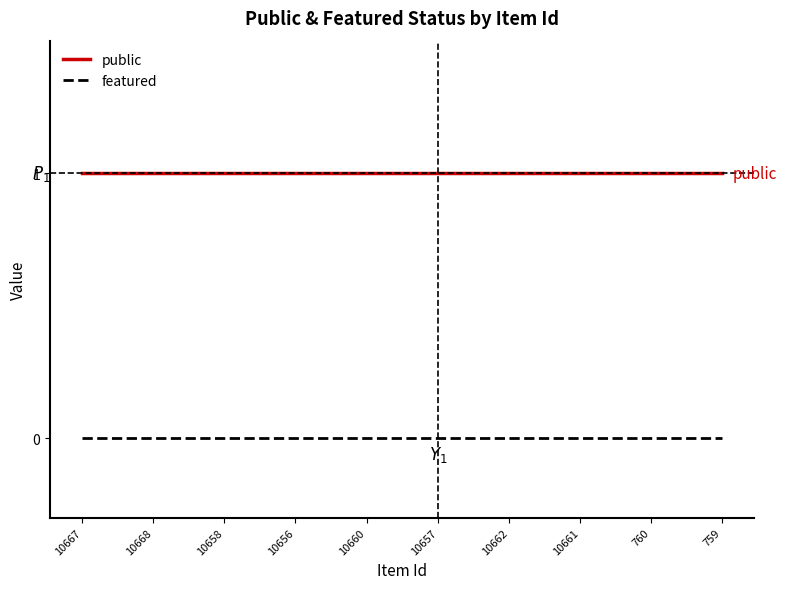

Reading left to right, transcribe all the data shown in this chart.

public: 1	1	1	1	1	1	1	1	1	1
featured: 0	0	0	0	0	0	0	0	0	0